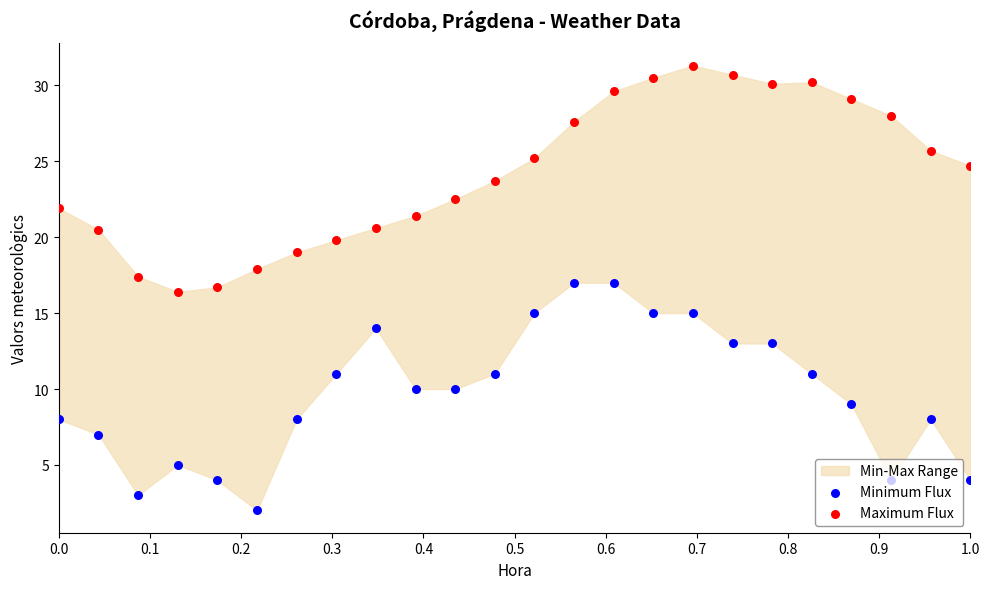

Which series has the largest total across all categories?

Maximum Flux